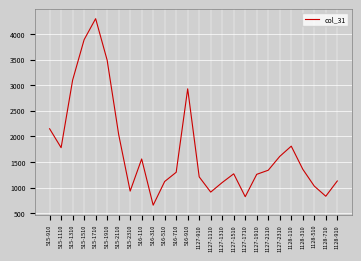

What is the ratio of the value at 515-2110 to the value at 516-510?

1.8